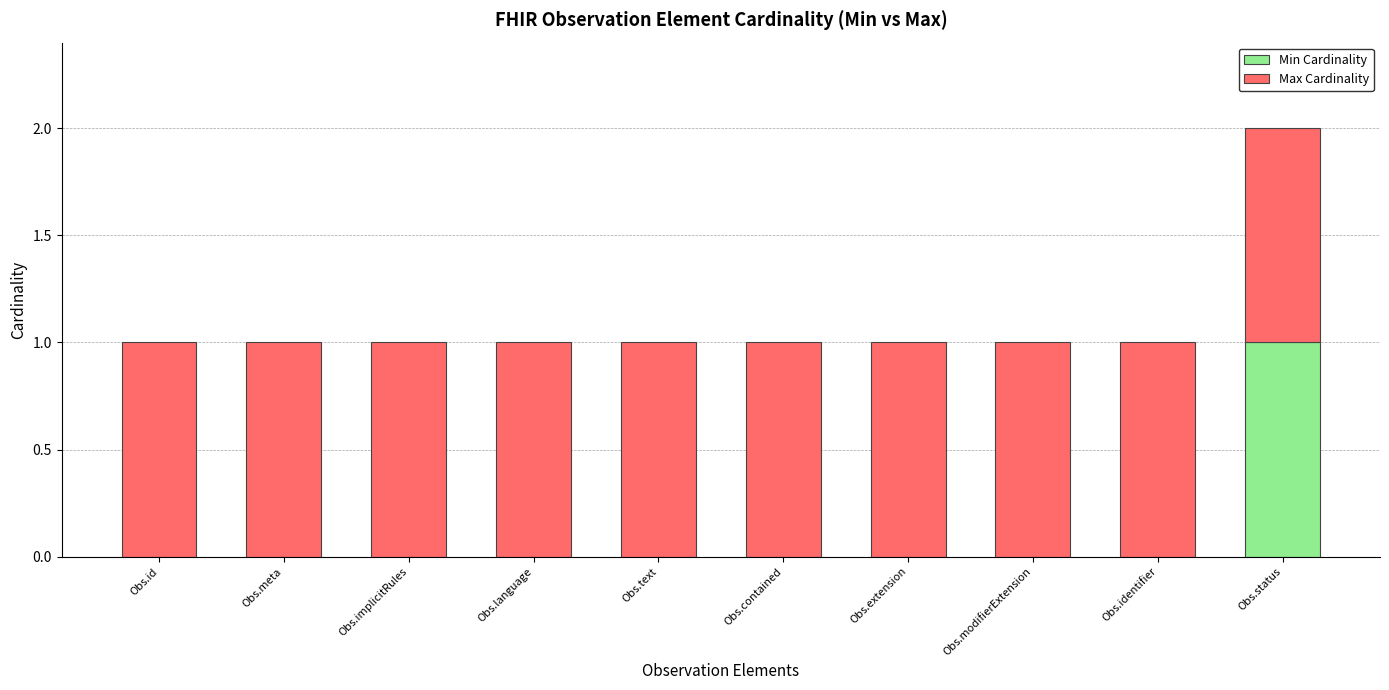

At which category is the sum across all series the highest?

Obs.status